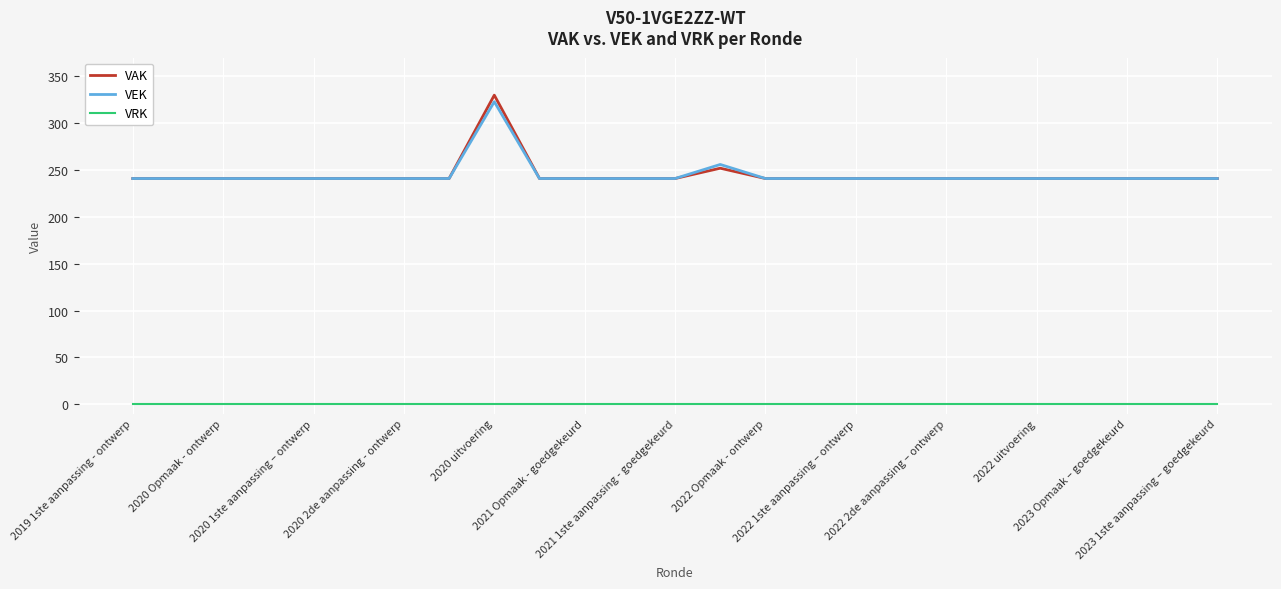

True or false: VRK and VAK intersect in this chart.

False